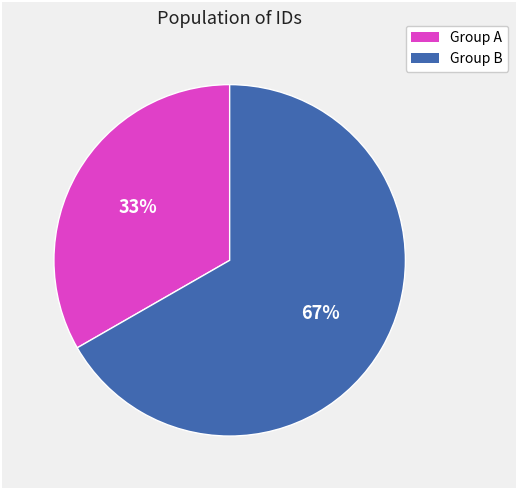

How many slices are in this pie chart?

2